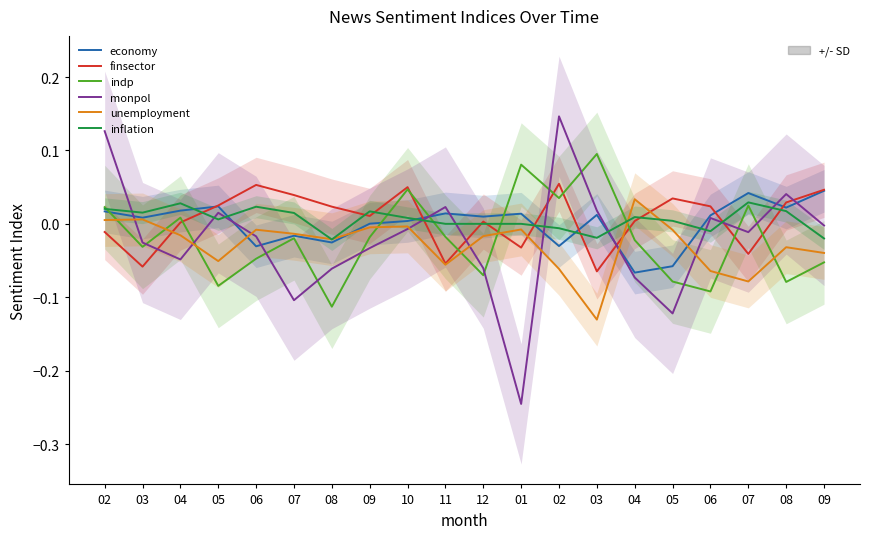

What is the sum of the indp values at 04 and 03?

-0.1